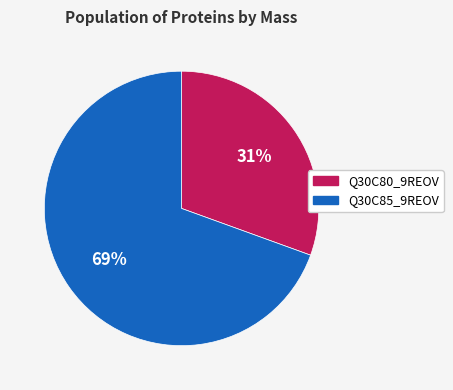

To the nearest percent, what is the average slice percentage?

50%